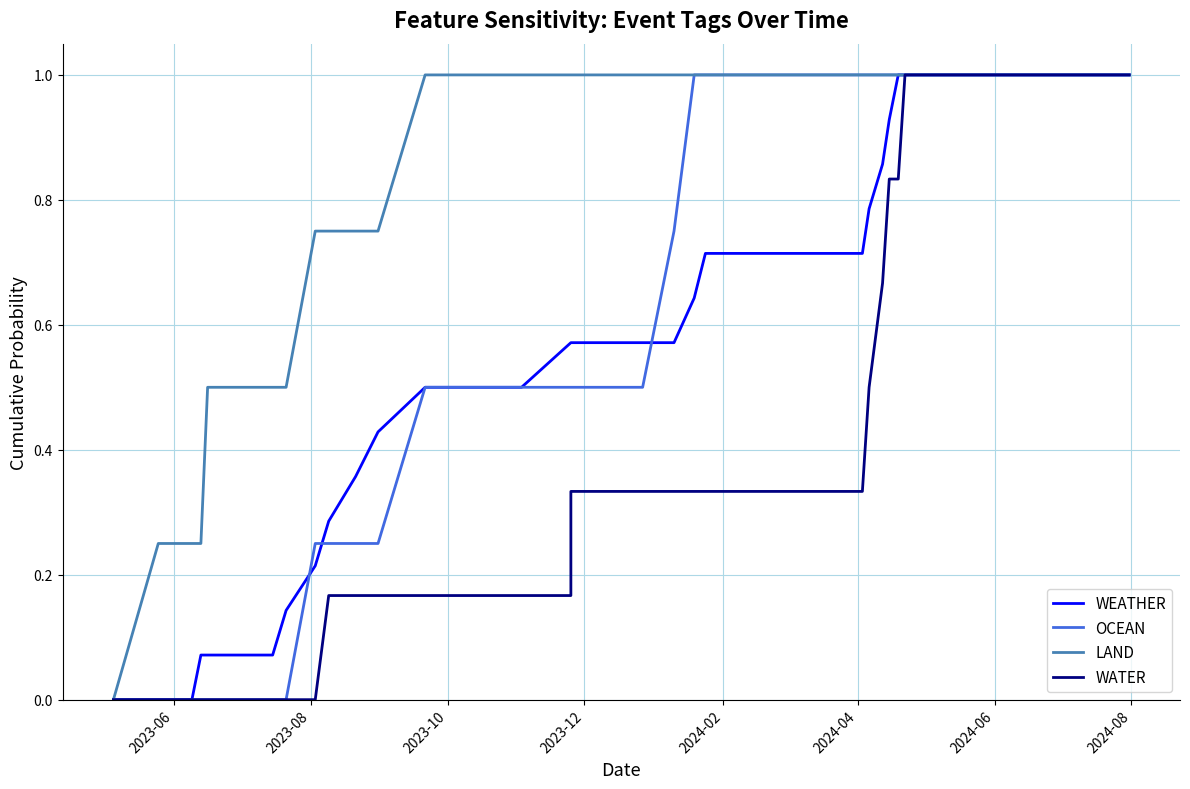

How many lines are shown in the chart?

4